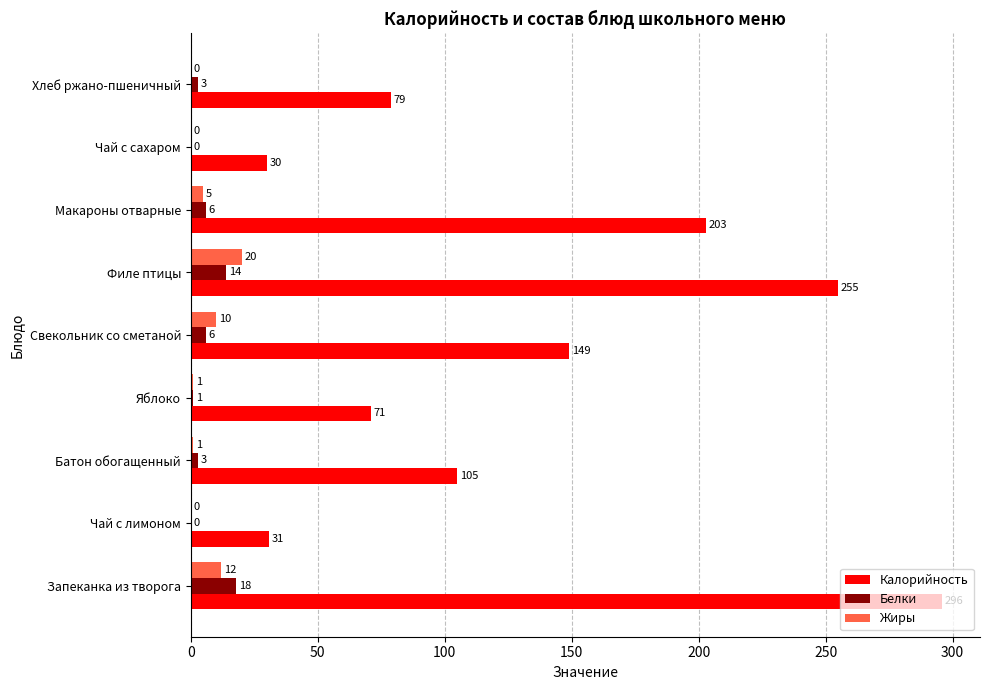

How many series are shown in this chart?

3